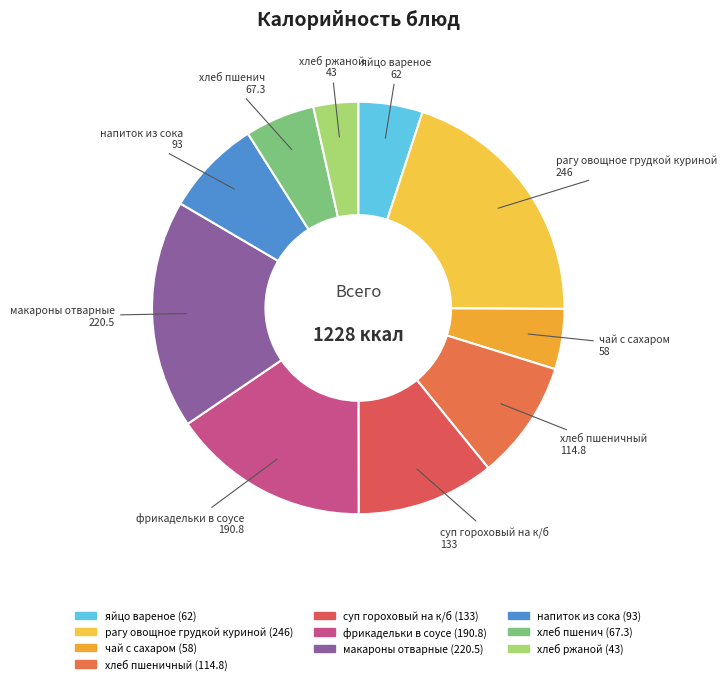

Which category has the biggest portion of the pie?

рагу овощное грудкой куриной